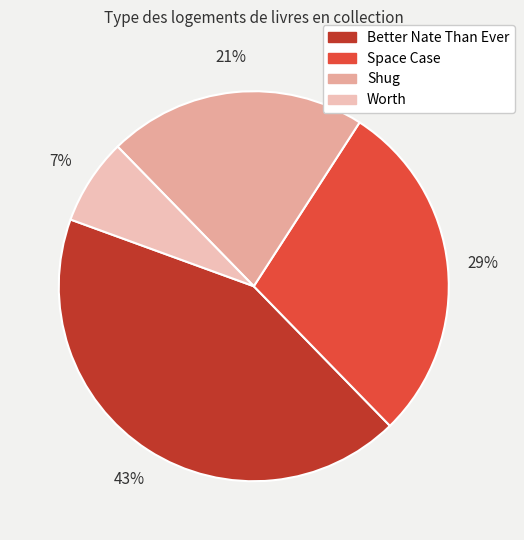

Combined, do Space Case and Shug account for over 50%?

No